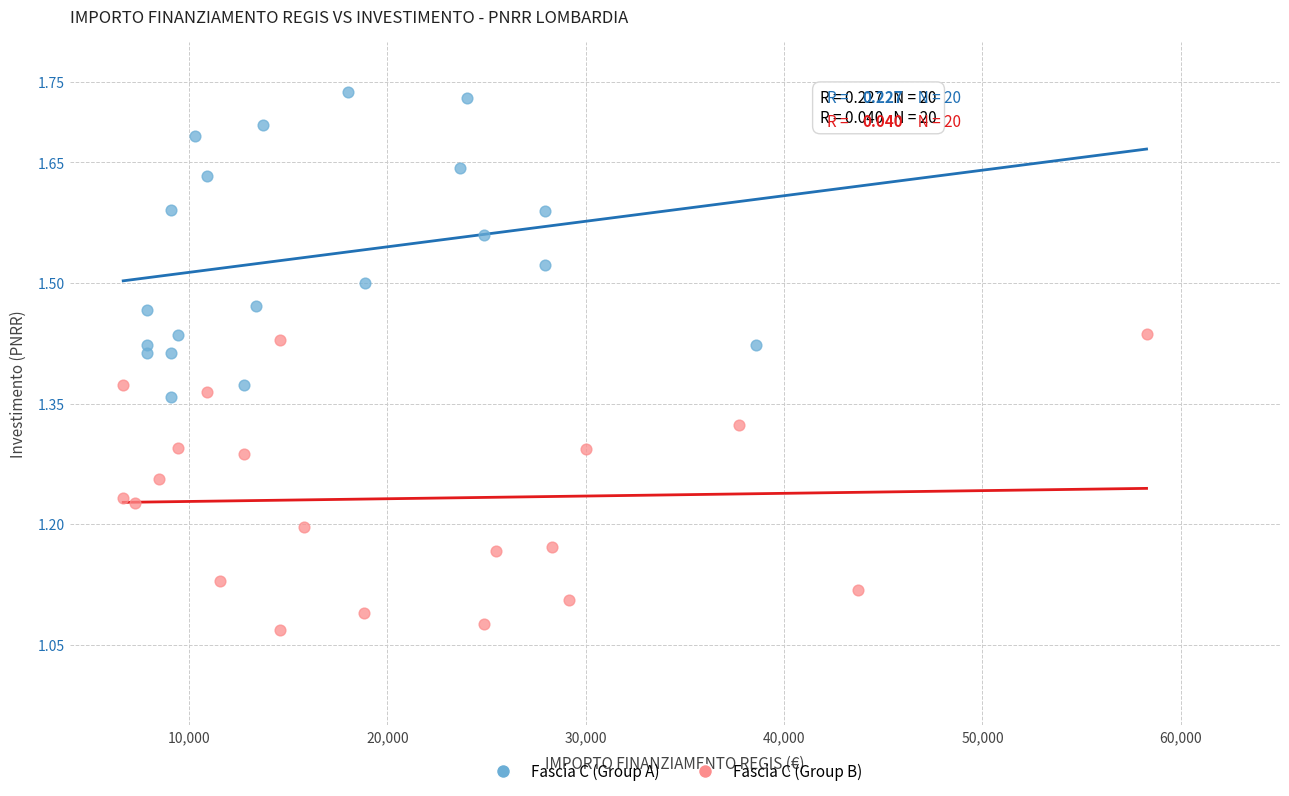

Which series contains the highest Y value?

Fascia C (Group A)